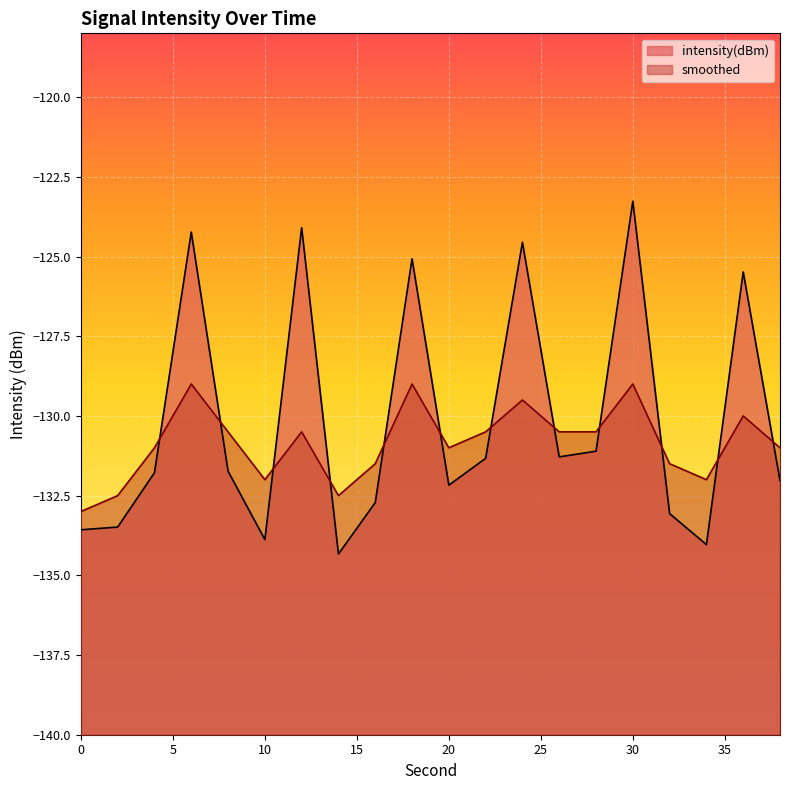

At which category is the sum across all series the highest?

30